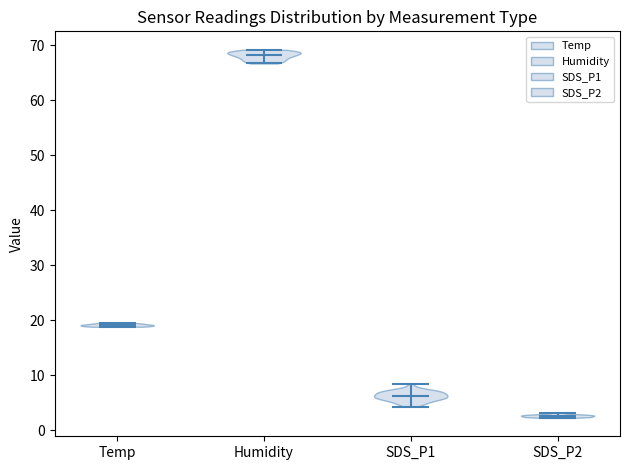

Which violin has the highest median line?

Humidity